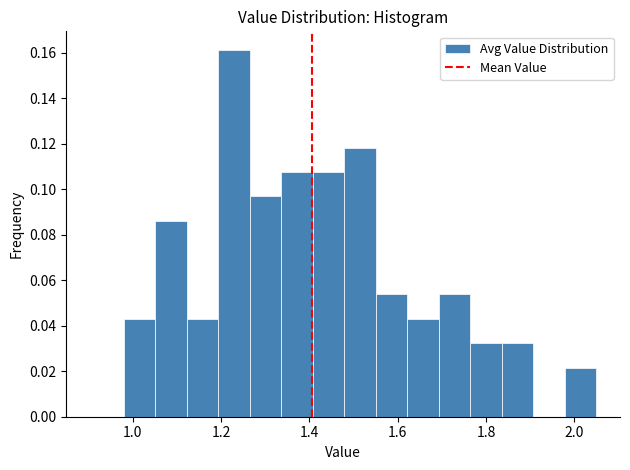

Around what value on the x-axis is the tallest bar? Give the approximate position of its centre, as read against the axis.

1.22